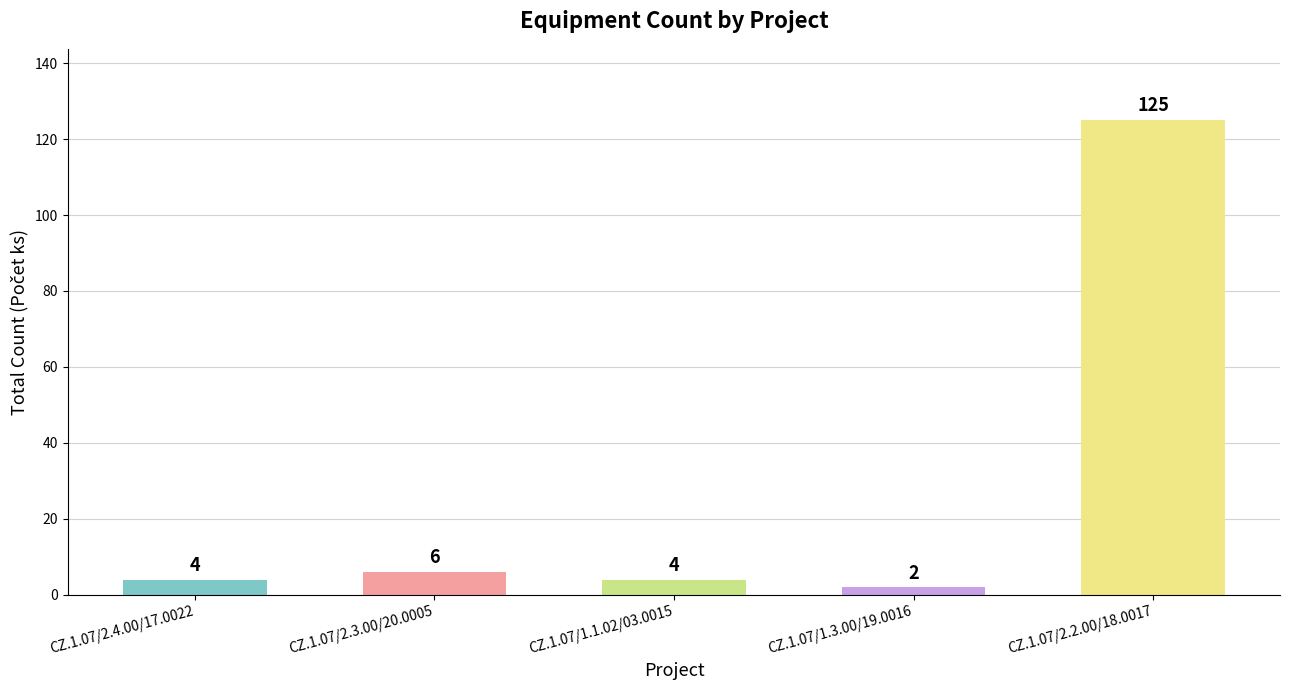

How many bars are there in total?

5